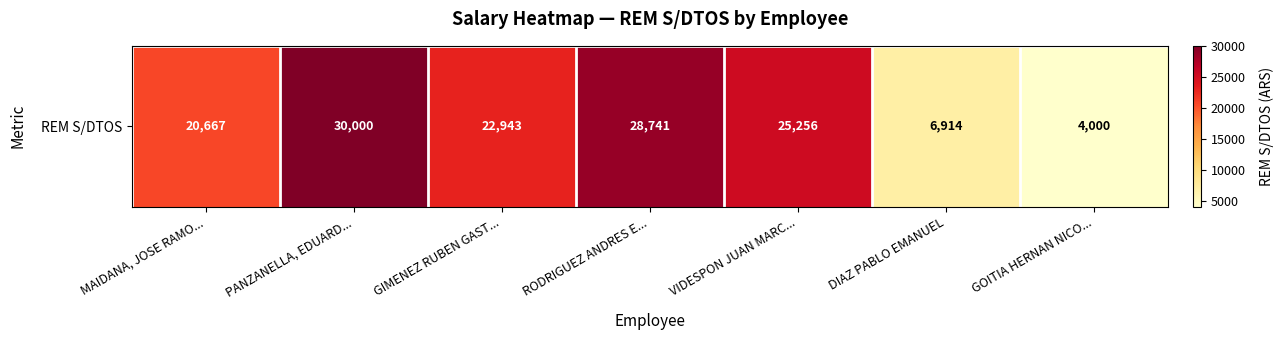

What is the difference between the values at DIAZ PABLO EMANUEL and PANZANELLA, EDUARD...?

23086